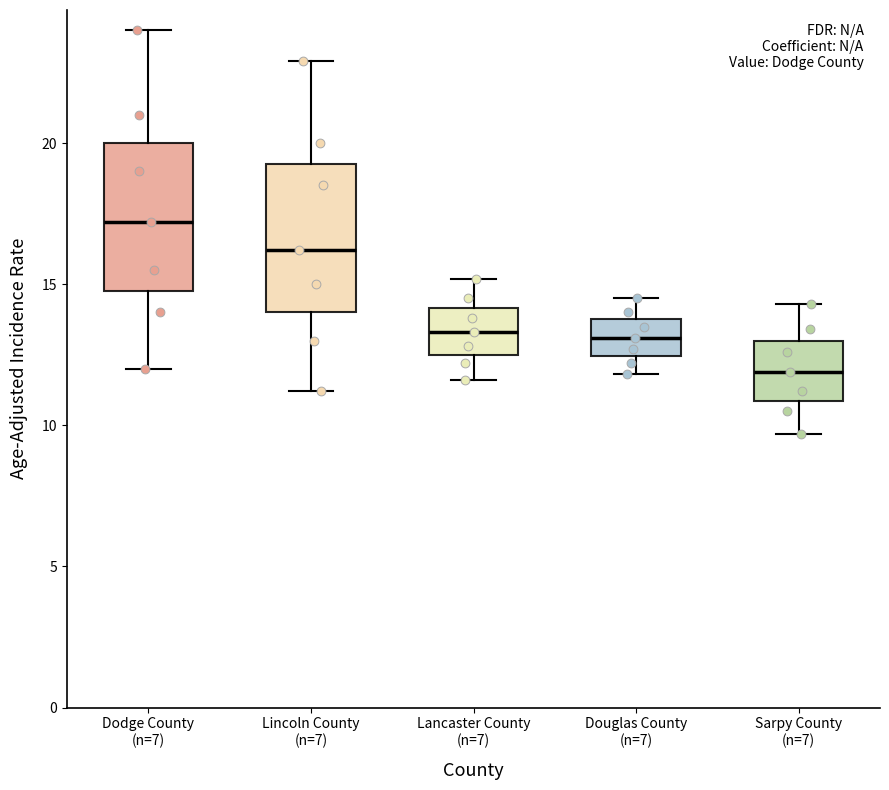

Where does the upper whisker of the box for Lincoln County (n=7) end on the y-axis? The values are not printed on the chart, so give them approximately, as read against the axis.

23.0